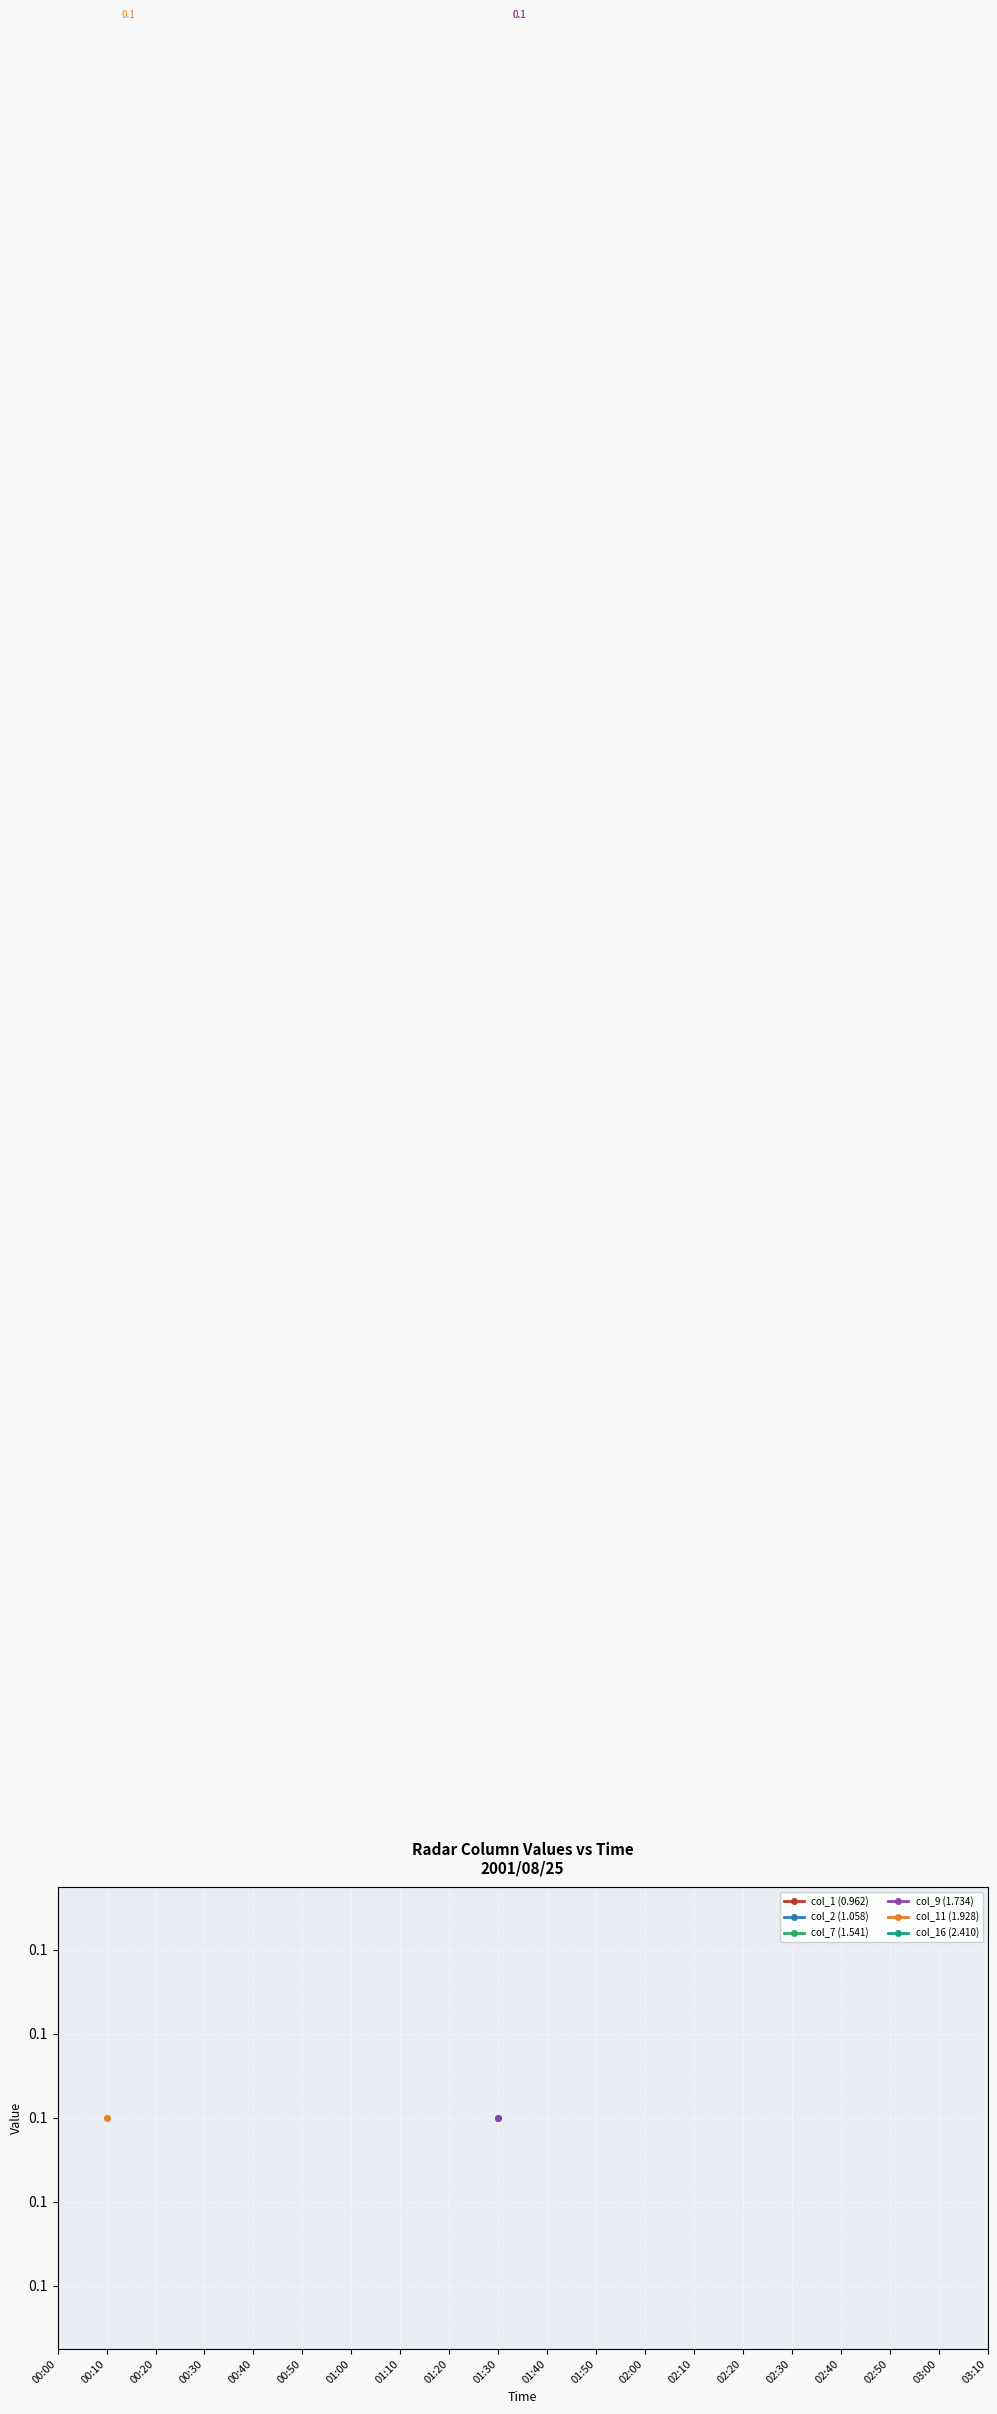

How many lines are shown in the chart?

6